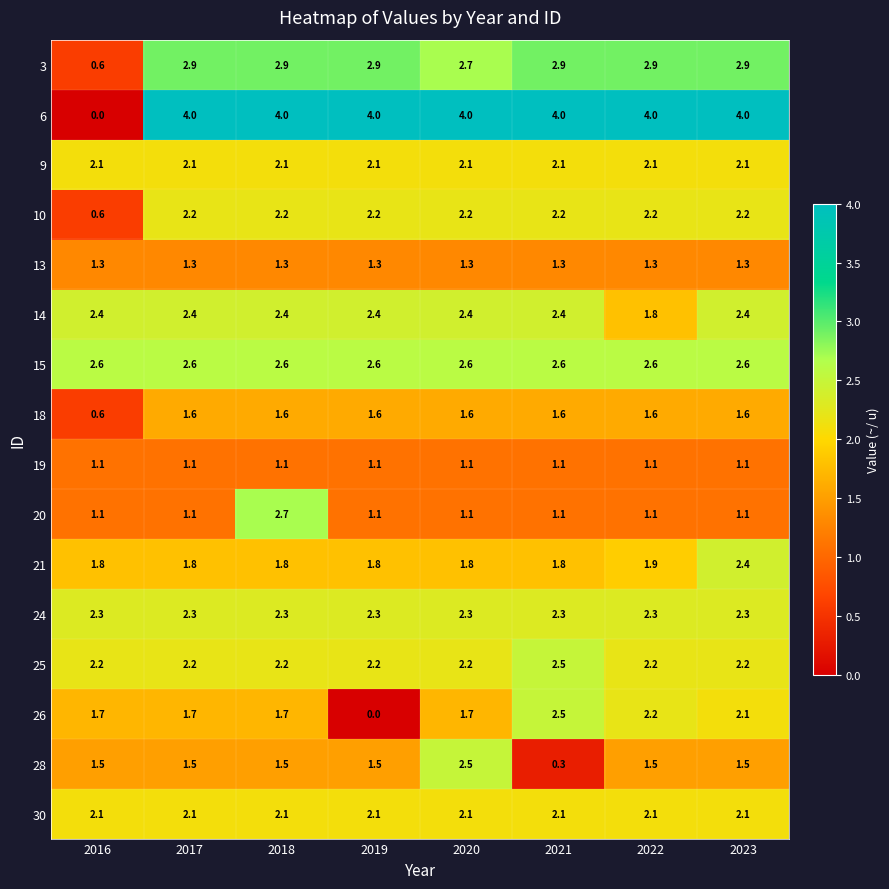

What is the greatest value displayed?

4.0